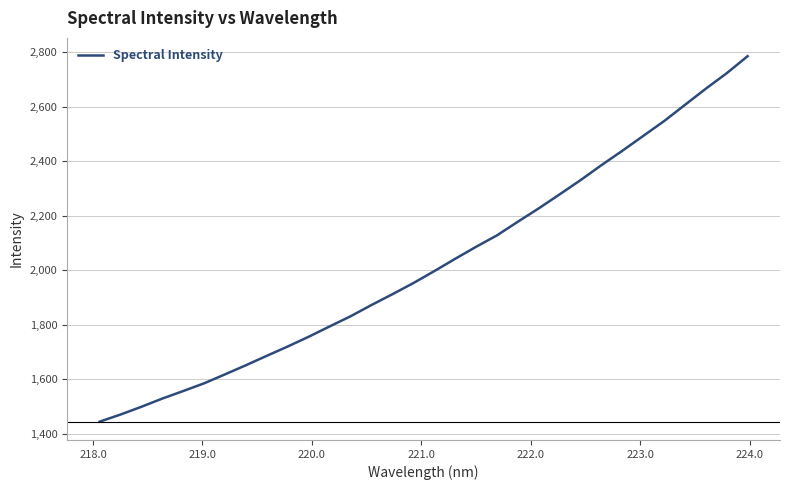

How many lines are shown in the chart?

1